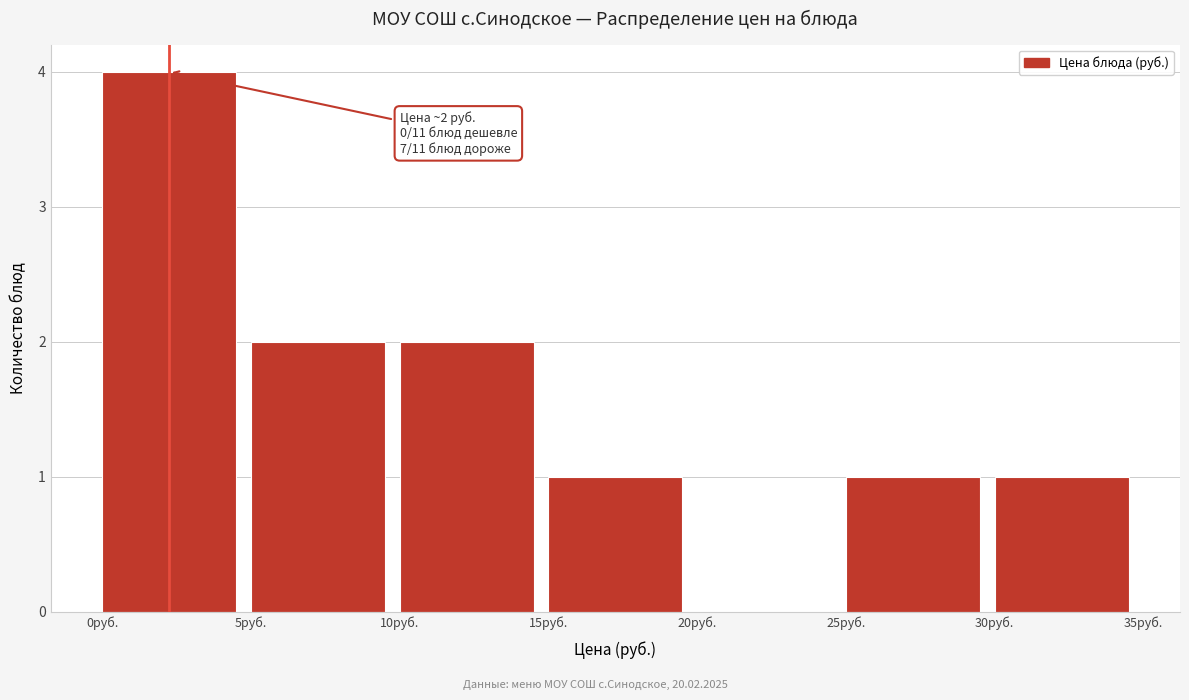

Which range on the x-axis has the tallest bar?

0 to 5